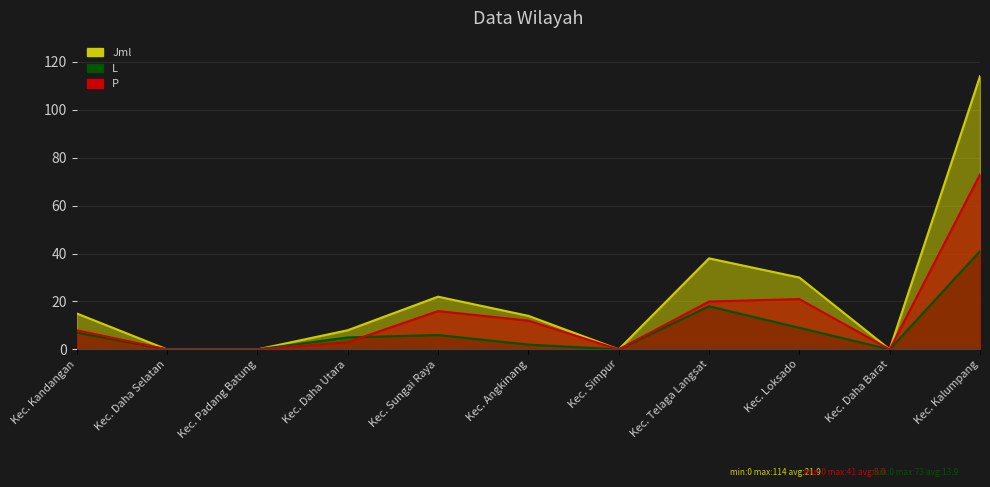

The L series shows 9 at Kec. Loksado. True or false?

True